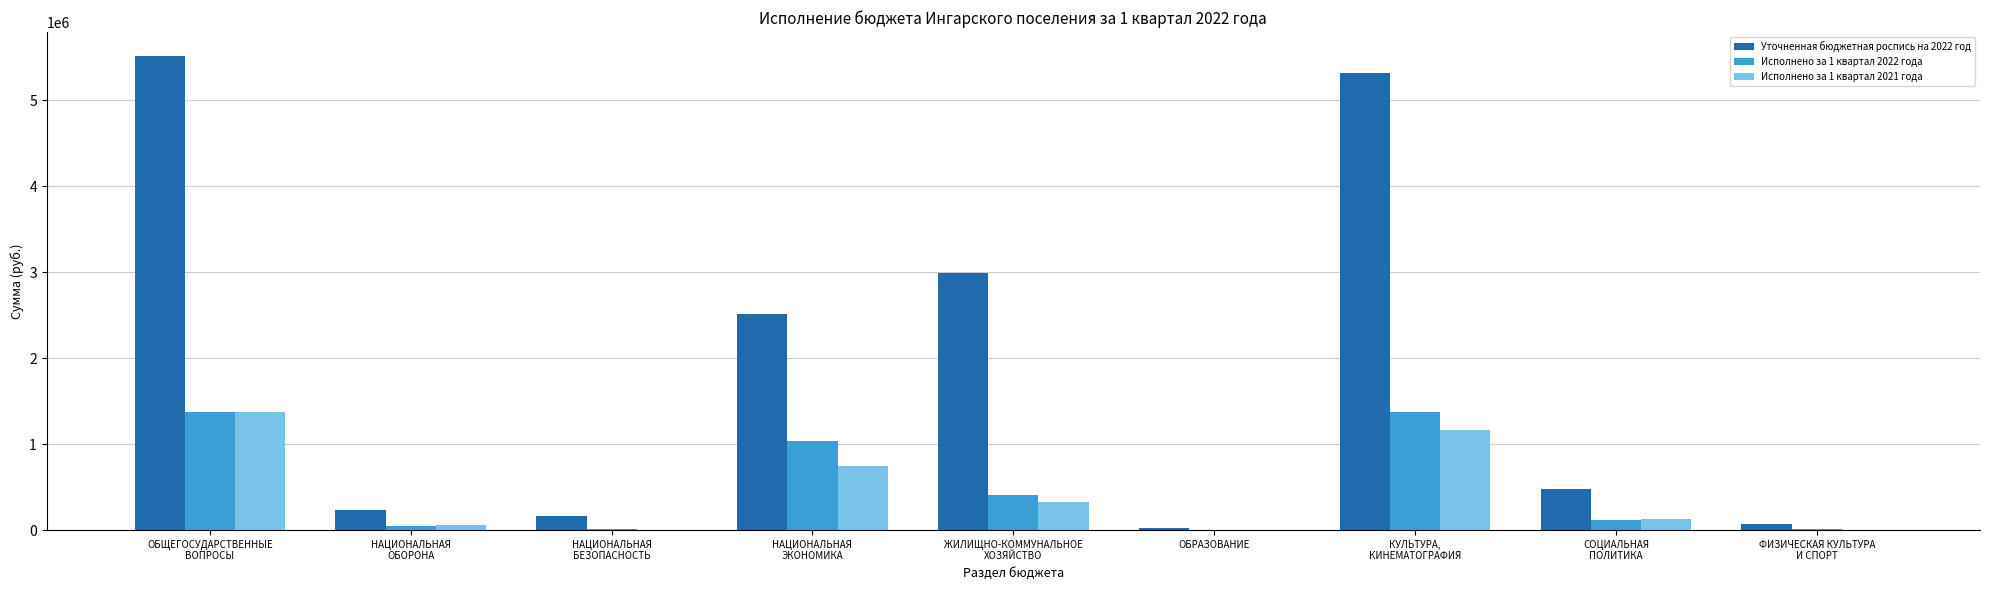

What is the difference between the Уточненная бюджетная роспись на 2022 год values at КУЛЬТУРА,
КИНЕМАТОГРАФИЯ and НАЦИОНАЛЬНАЯ
ОБОРОНА?

5079471.4